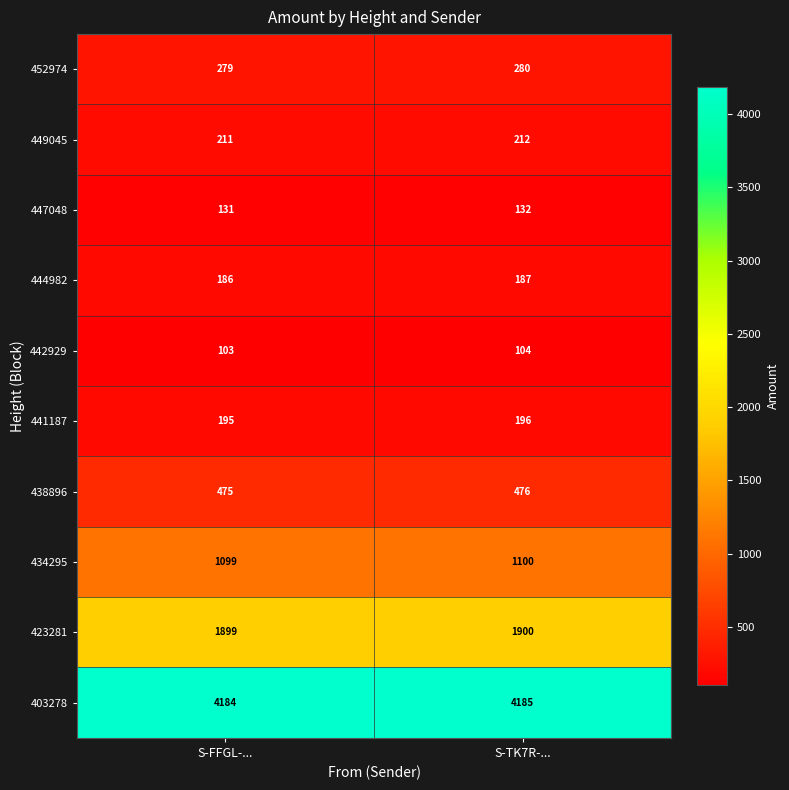

Where is 447048 nearest to the value 131?

S-FFGL-...